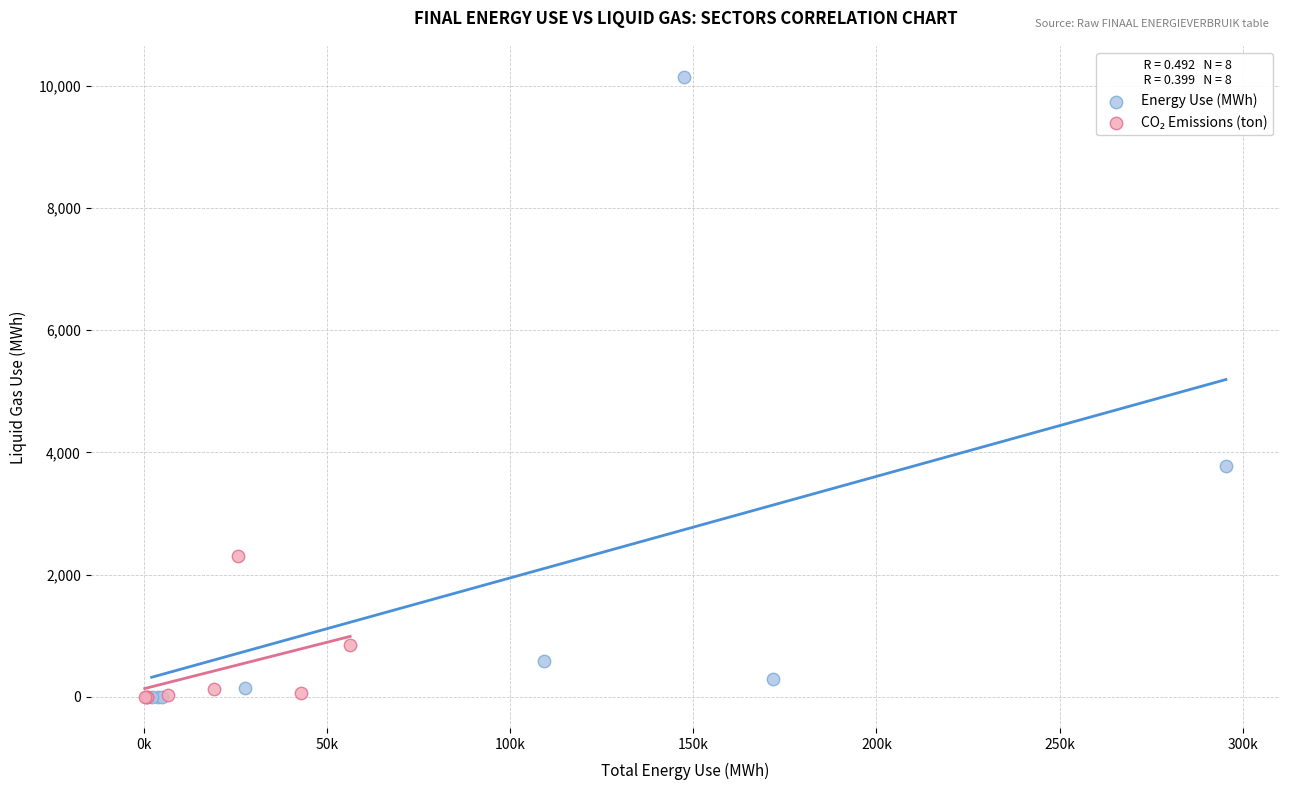

Which series contains the highest Y value?

Energy Use (MWh)